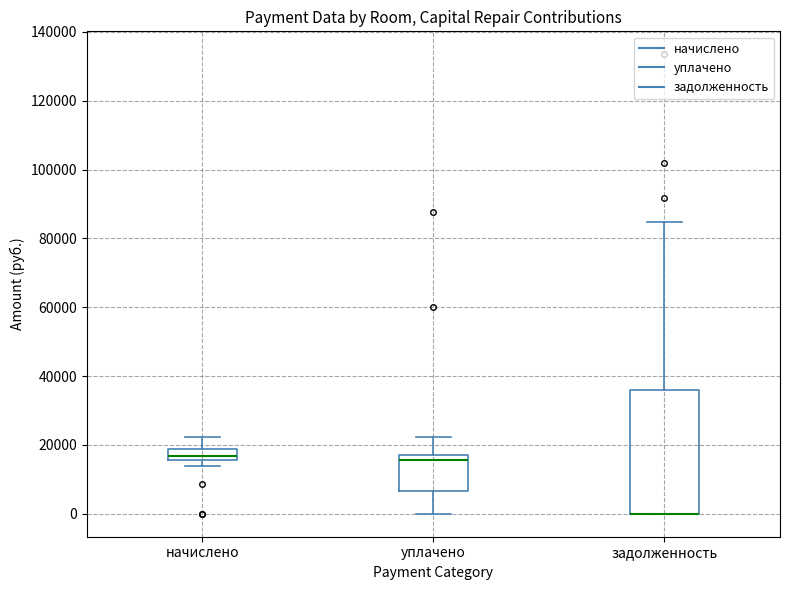

Where does the lower whisker of the box for уплачено end on the y-axis? The values are not printed on the chart, so give them approximately, as read against the axis.

0